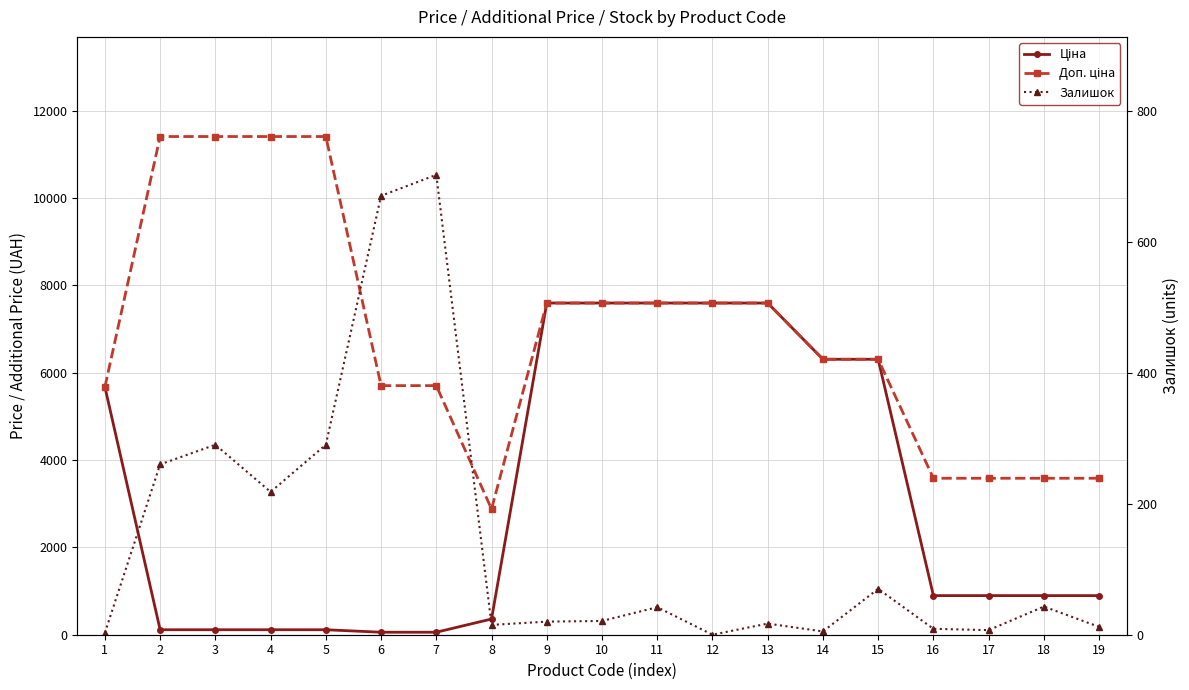

What is the maximum value for Доп. ціна?

11410.0